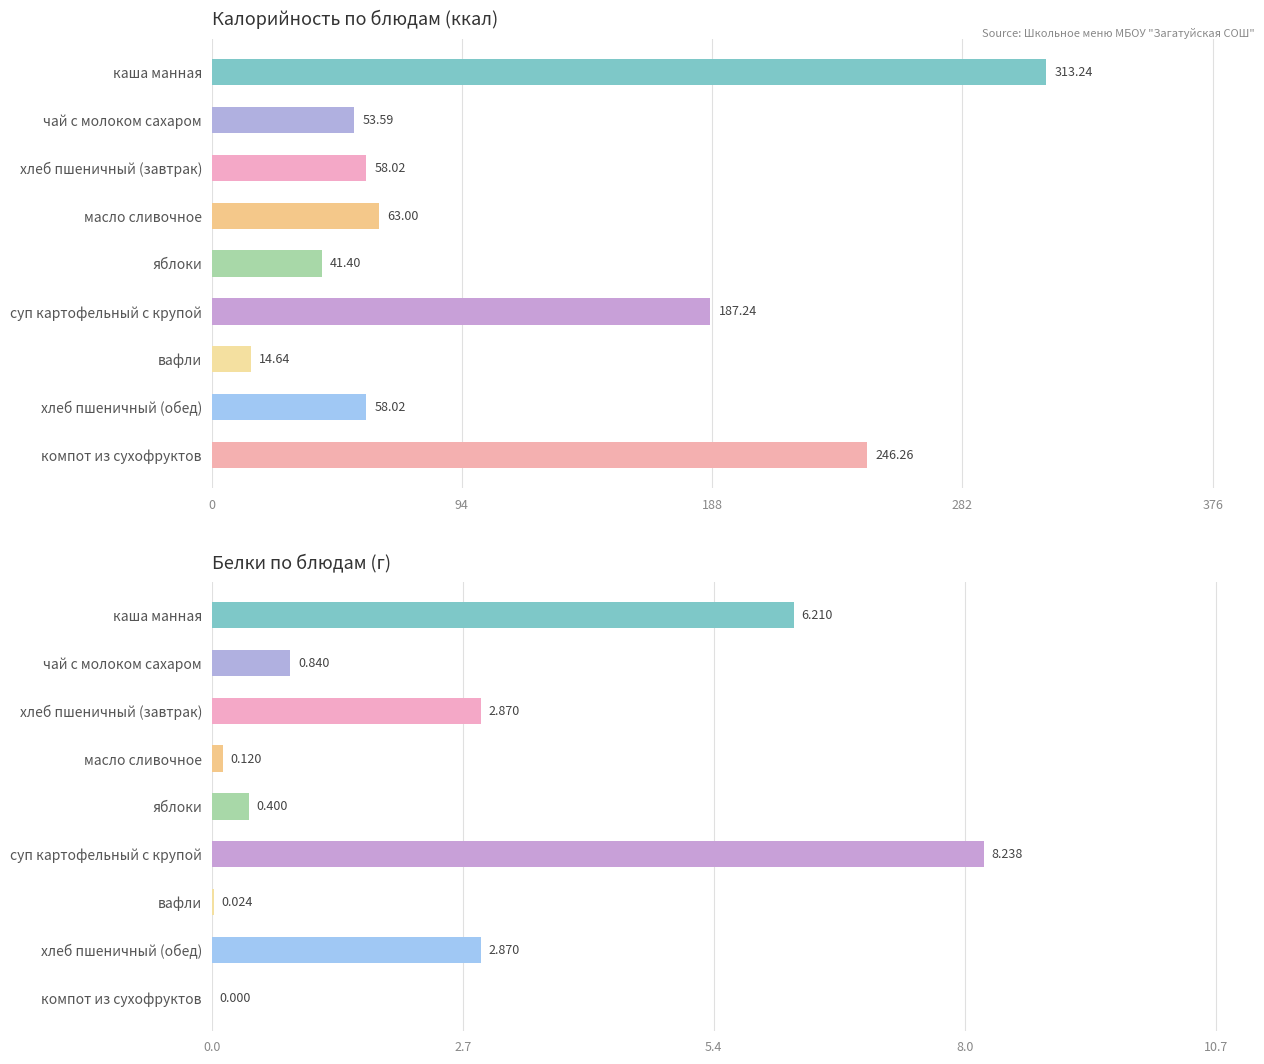

What is the maximum value for Калорийность?

313.2